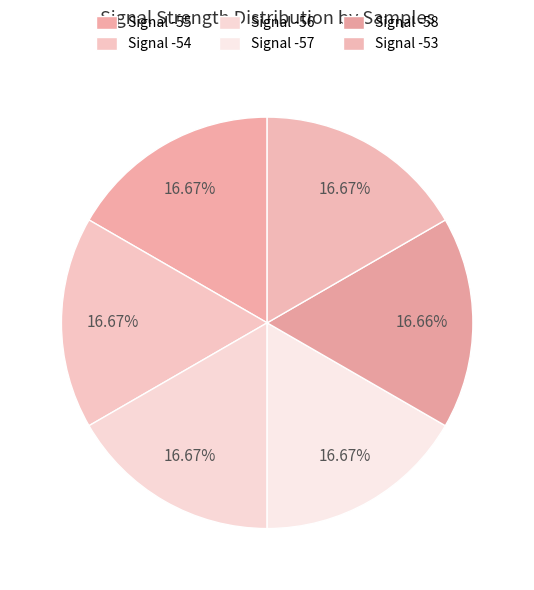

The Signal -57 slice represents 17% of the pie. True or false?

True